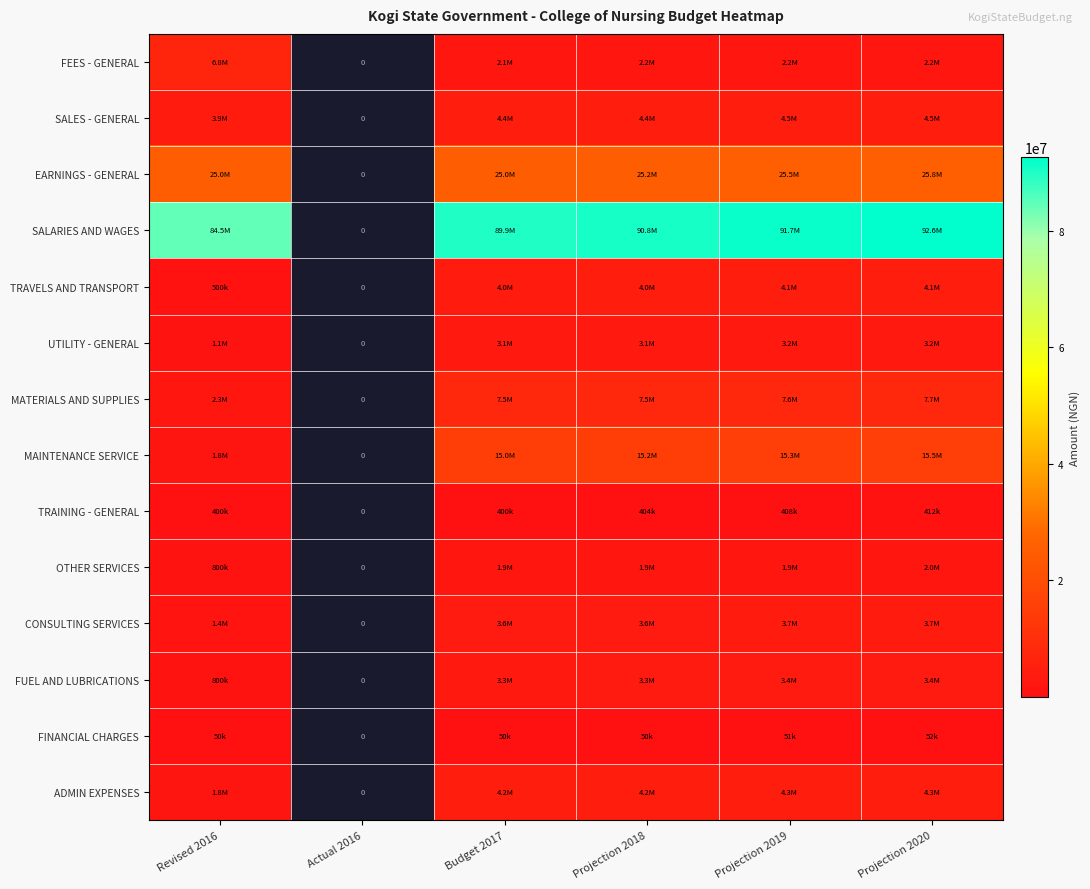

Count the number of data series in this chart.

14